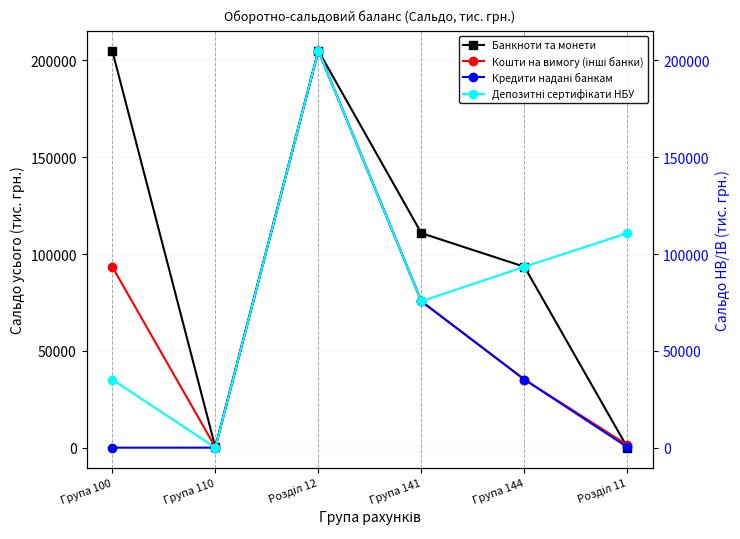

What is the label of the 3rd point from the left?

Розділ 12